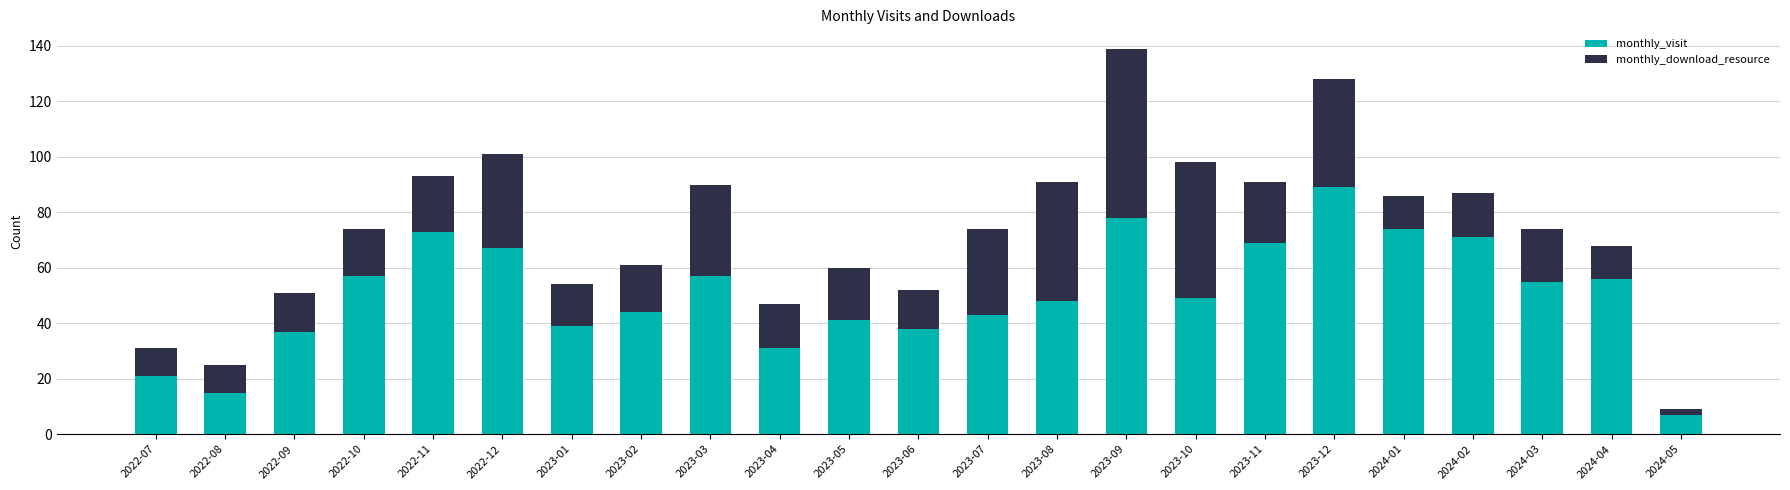

At which label does monthly_visit reach its peak?

2023-12